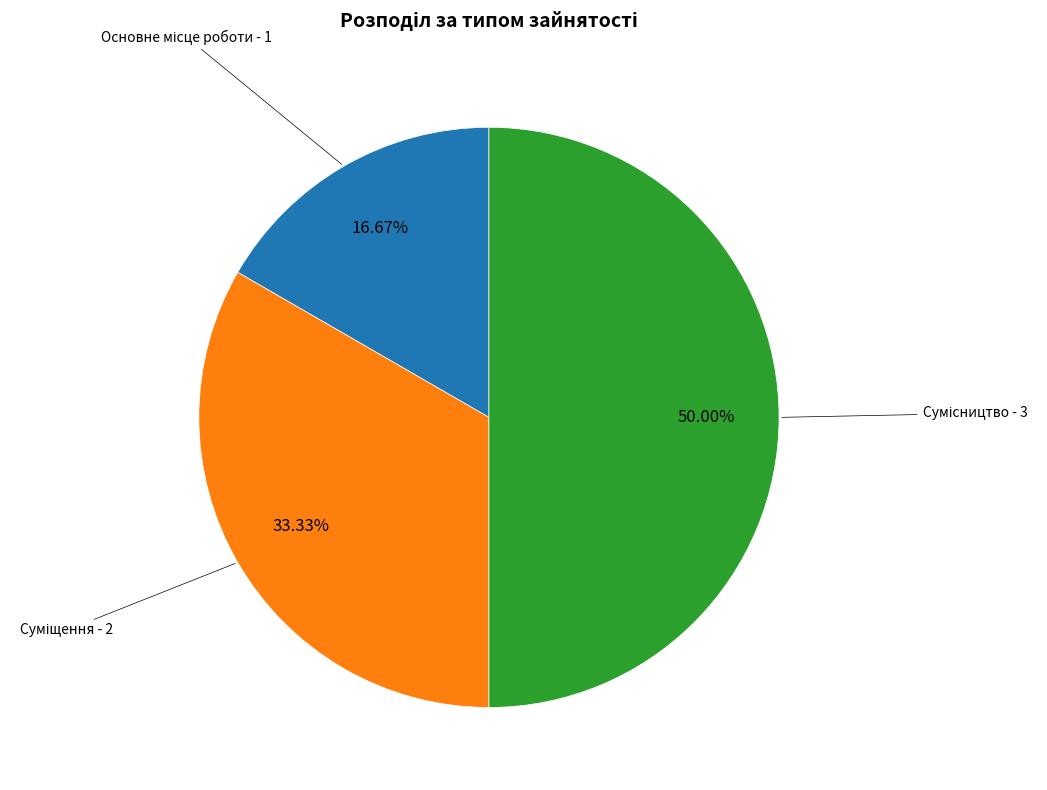

Count the number of slices in the pie.

3